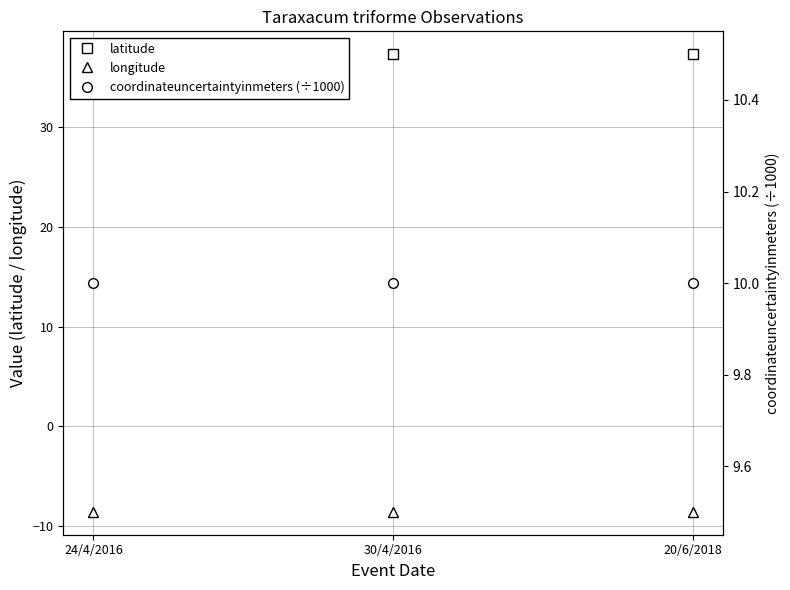

Reading right to left, transcribe all the data shown in this chart.

latitude: 20/6/2018=37.4	30/4/2016=37.4	24/4/2016=37.4
longitude: 20/6/2018=-8.6	30/4/2016=-8.6	24/4/2016=-8.6
coordinateuncertaintyinmeters (÷1000): 20/6/2018=10.0	30/4/2016=10.0	24/4/2016=10.0